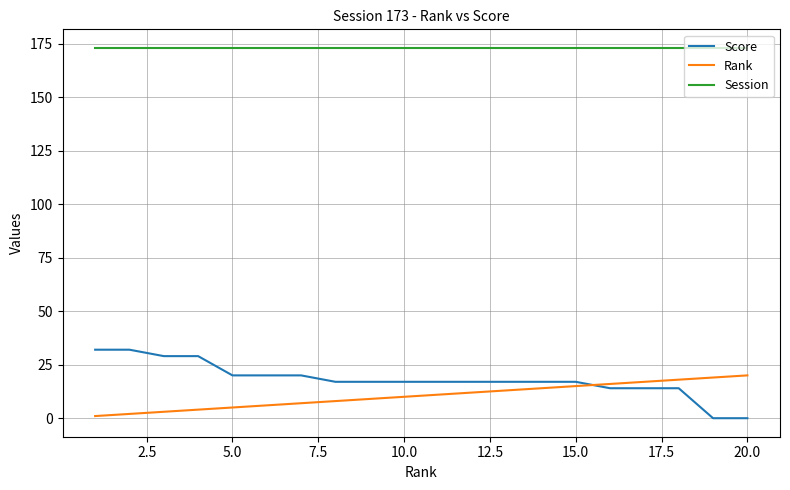

Does the chart have visible grid lines?

Yes